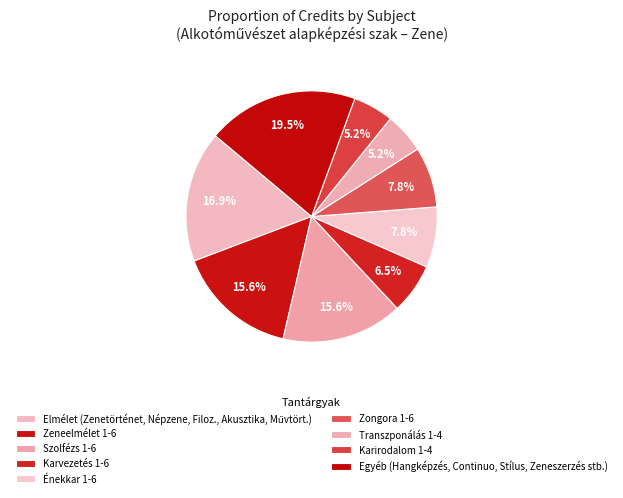

How many slices are in this pie chart?

9